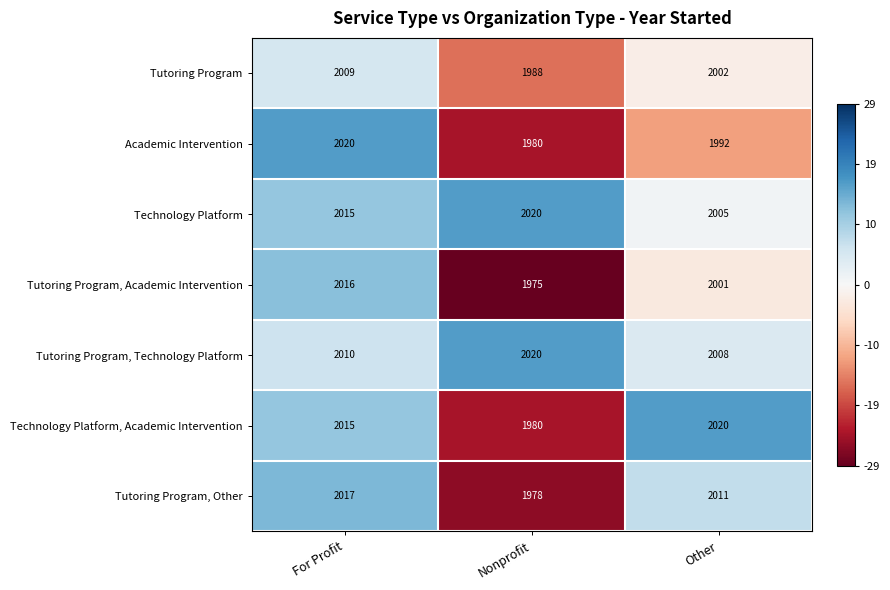

What is the spread (max minus min) of values at Other?

28